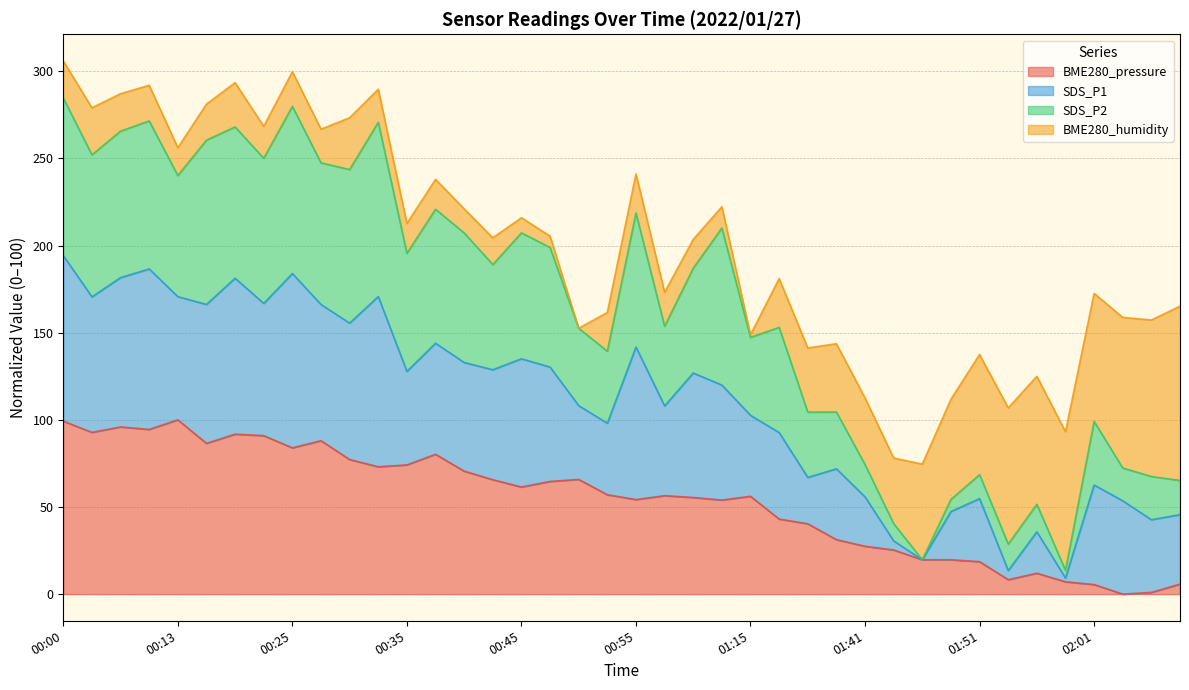

At how many categories does at least one series exceed 276?

2